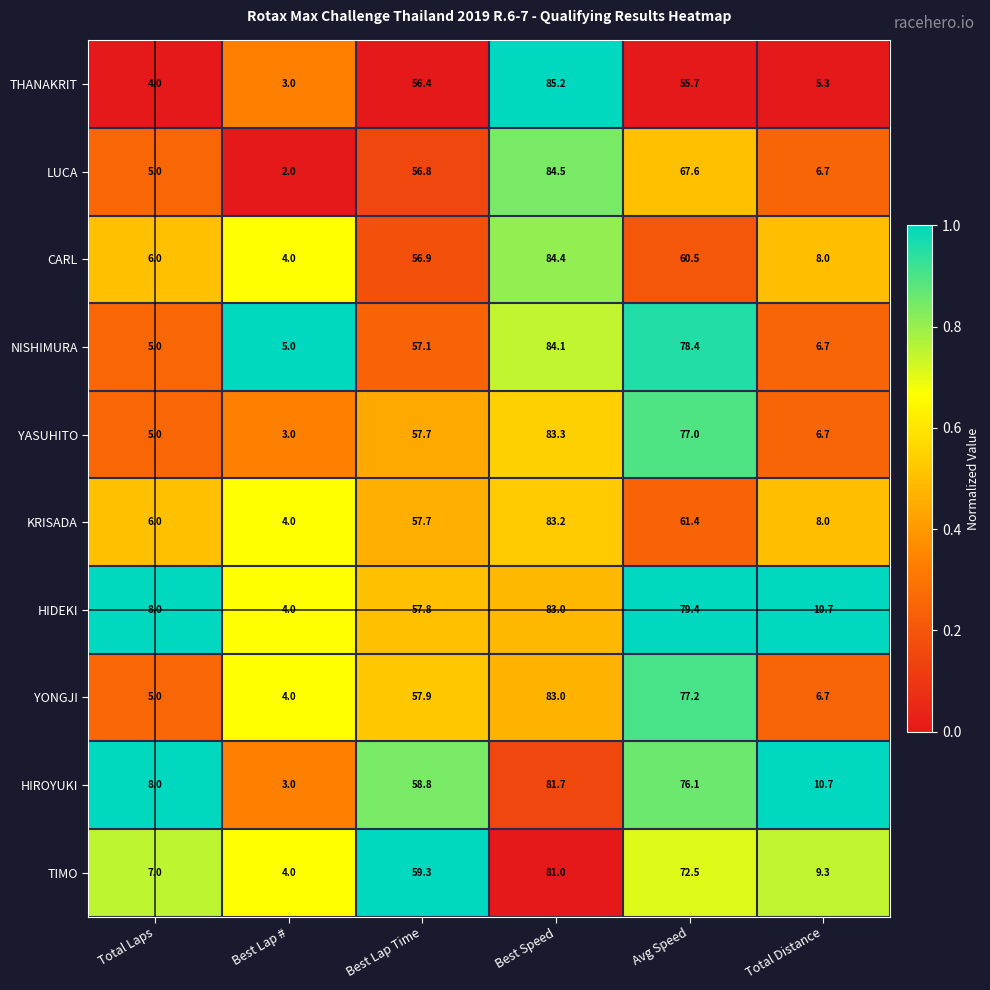

Which series has the largest total across all categories?

HIDEKI